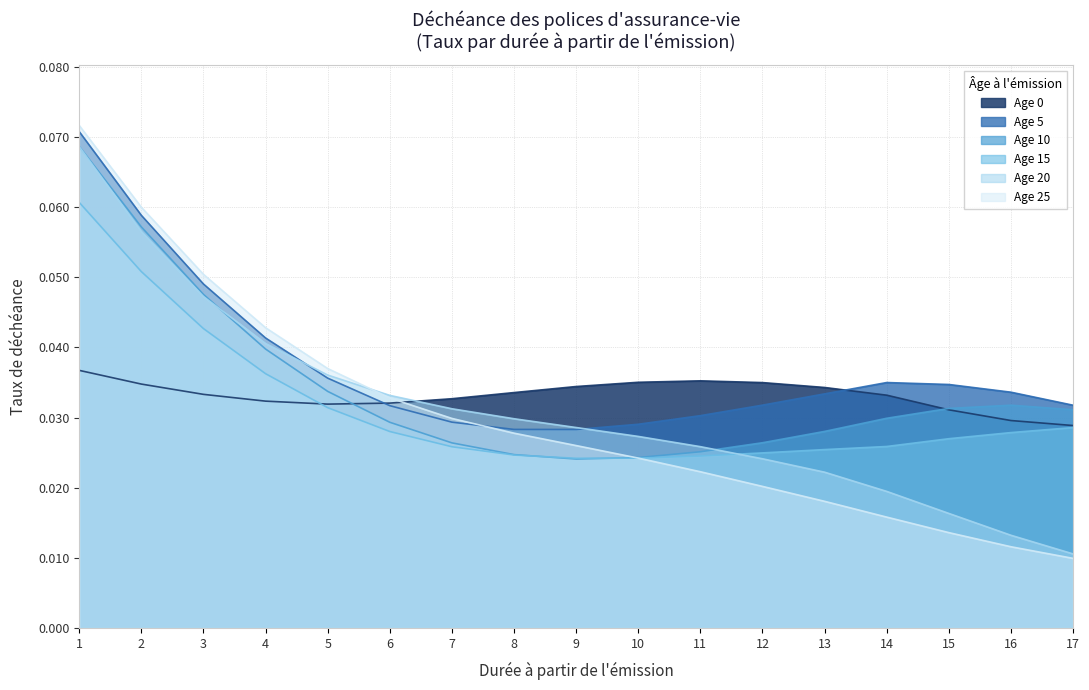

At which category is the sum across all series the highest?

1